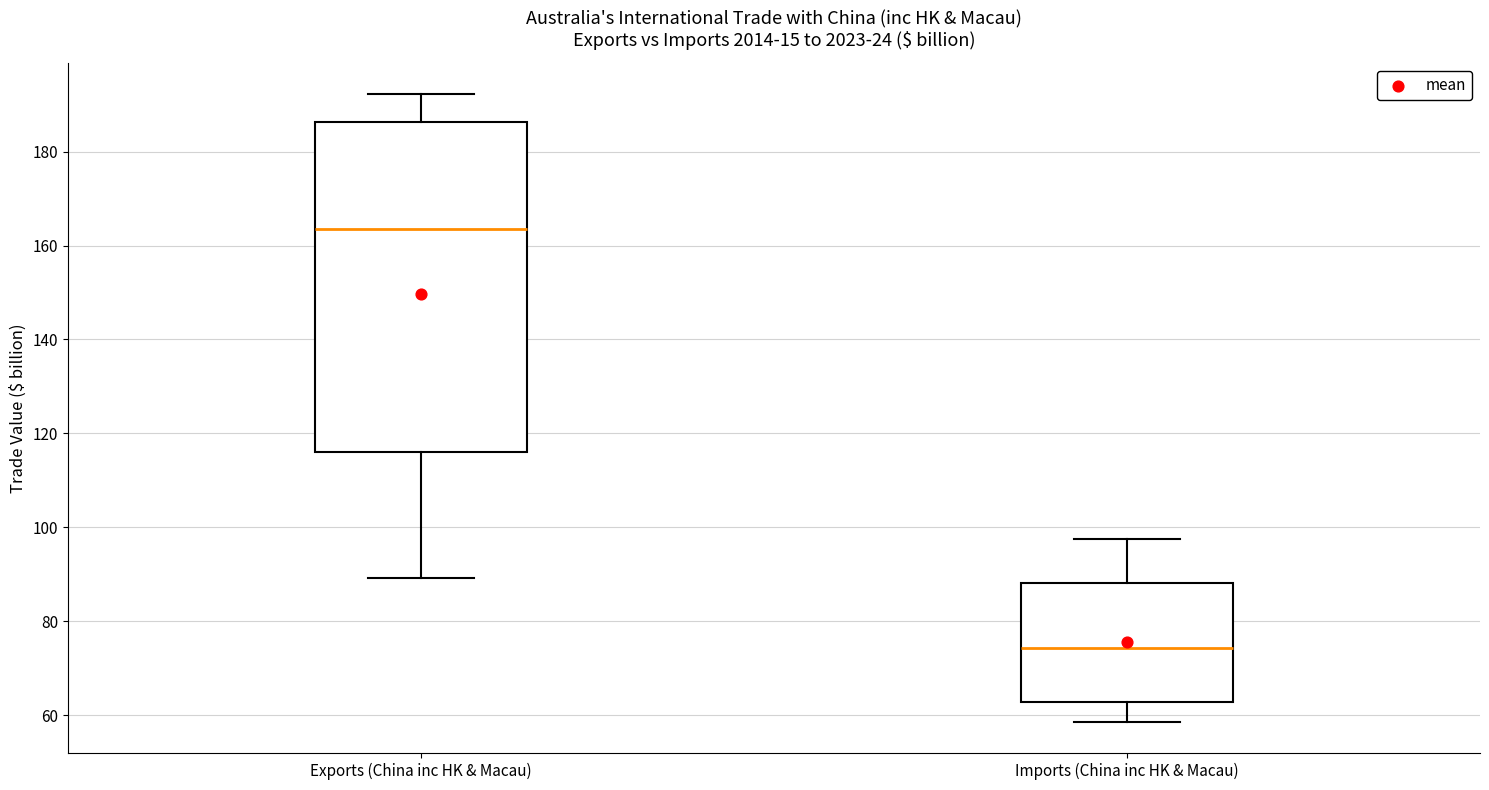

Where is the lower edge of the box for Exports (China inc HK & Macau) on the y-axis? The values are not printed on the chart, so give them approximately, as read against the axis.

116